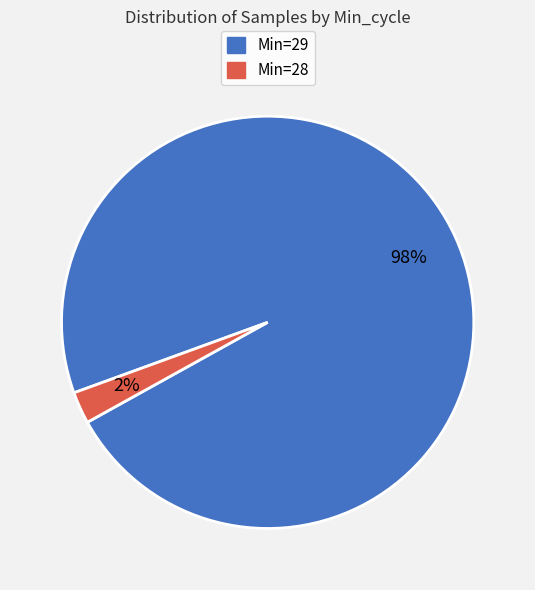

Combined, do Min=28 and Min=29 account for over 50%?

Yes